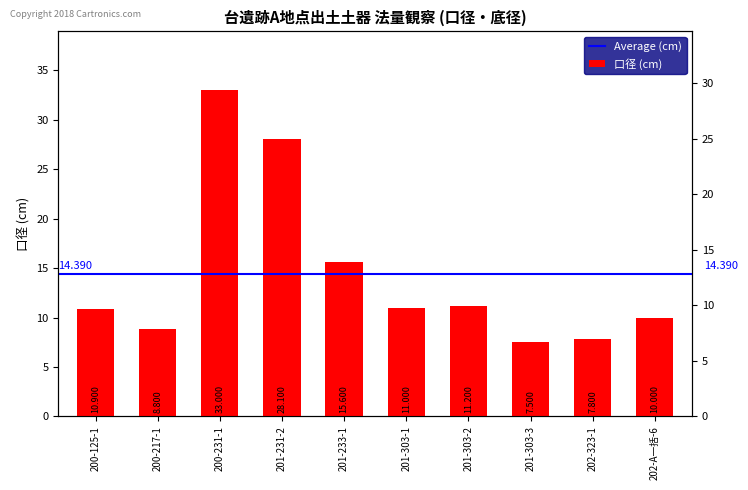

What is the difference between the values at 202-A一括-6 and 201-303-3?

2.5